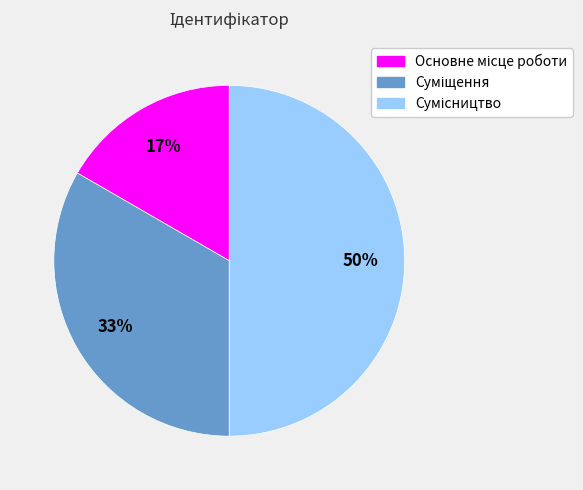

To the nearest percent, what is the average slice percentage?

33%